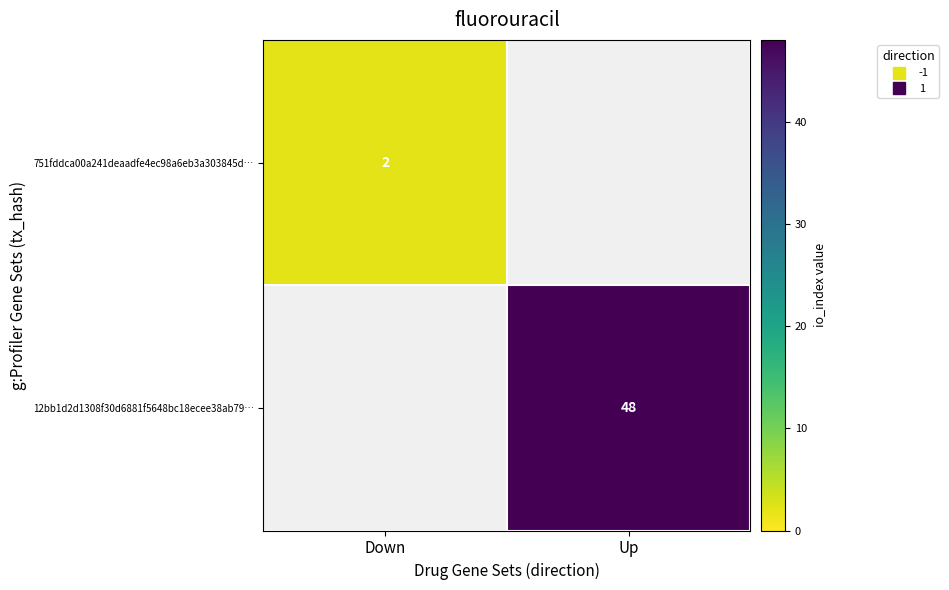

How many series are shown in this chart?

2